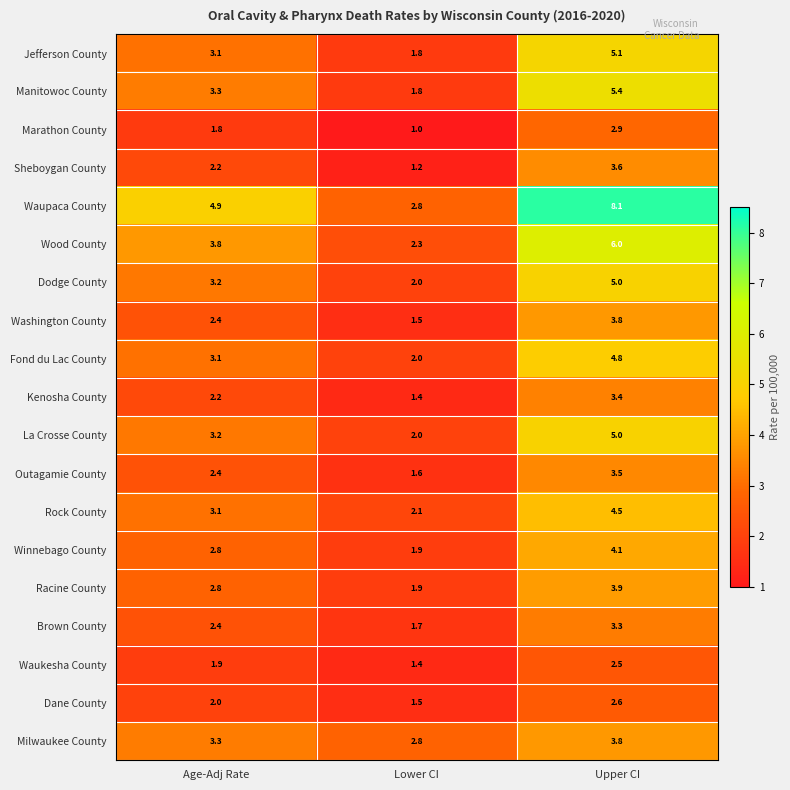

Between Age-Adj Rate and Upper CI, which series saw the biggest shift?

Waupaca County